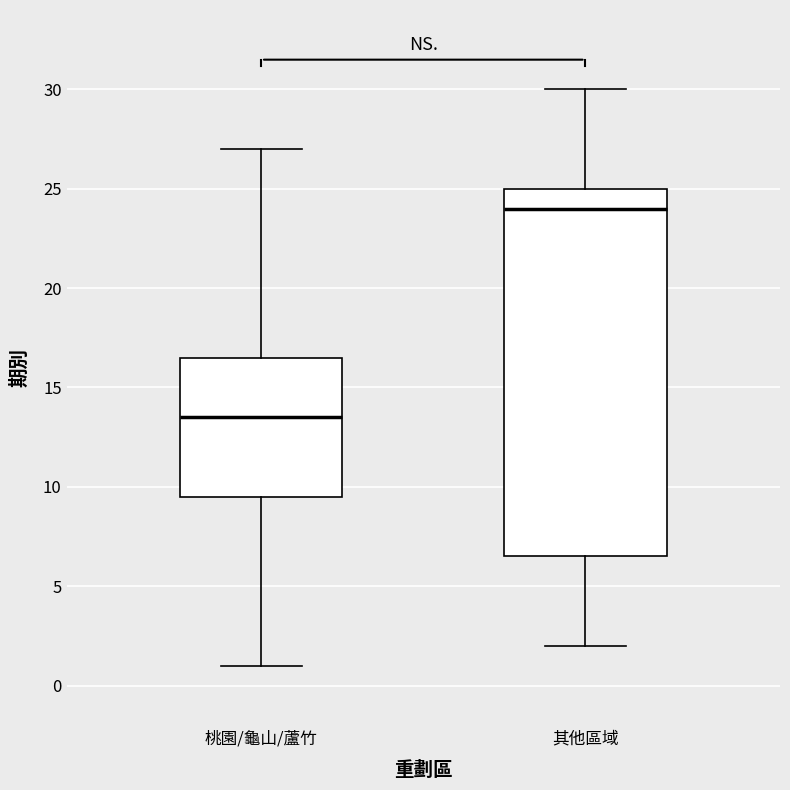

Where does the median line of the box for 桃園/龜山/蘆竹 sit on the y-axis? The values are not printed on the chart, so give them approximately, as read against the axis.

13.5